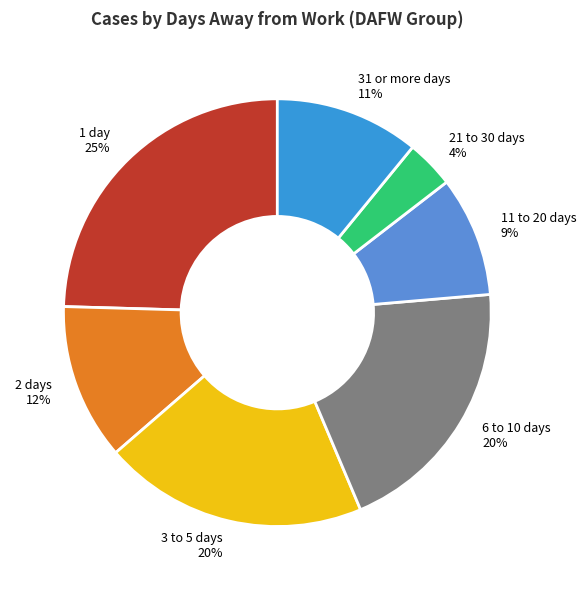

Is there a majority slice in this chart?

No